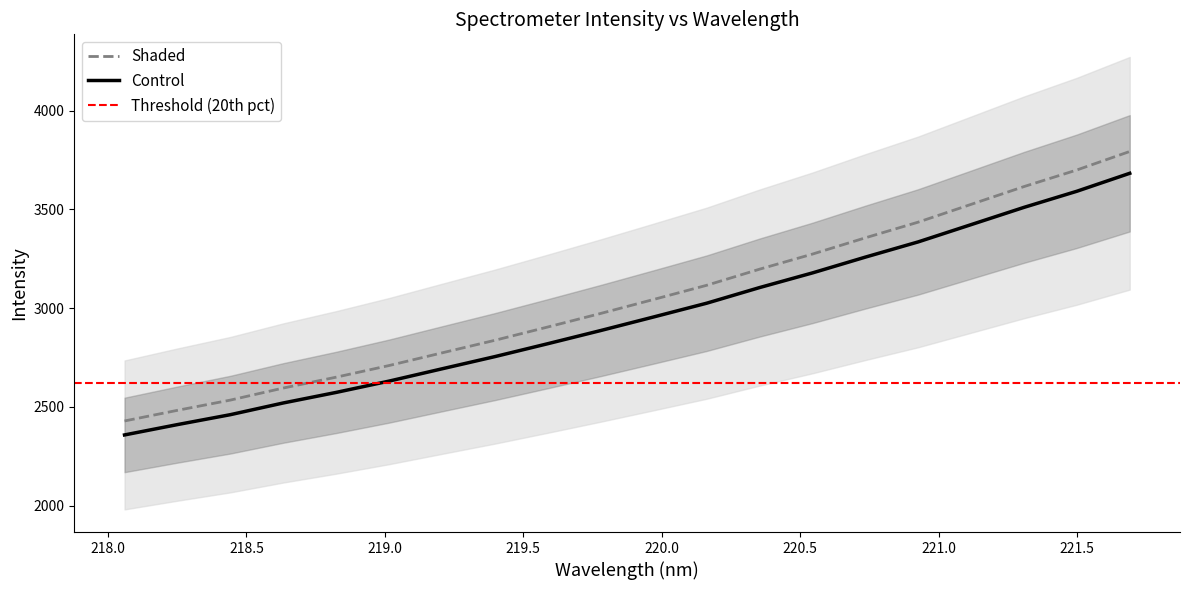

At which label is the value closest to 3110?

220.1623